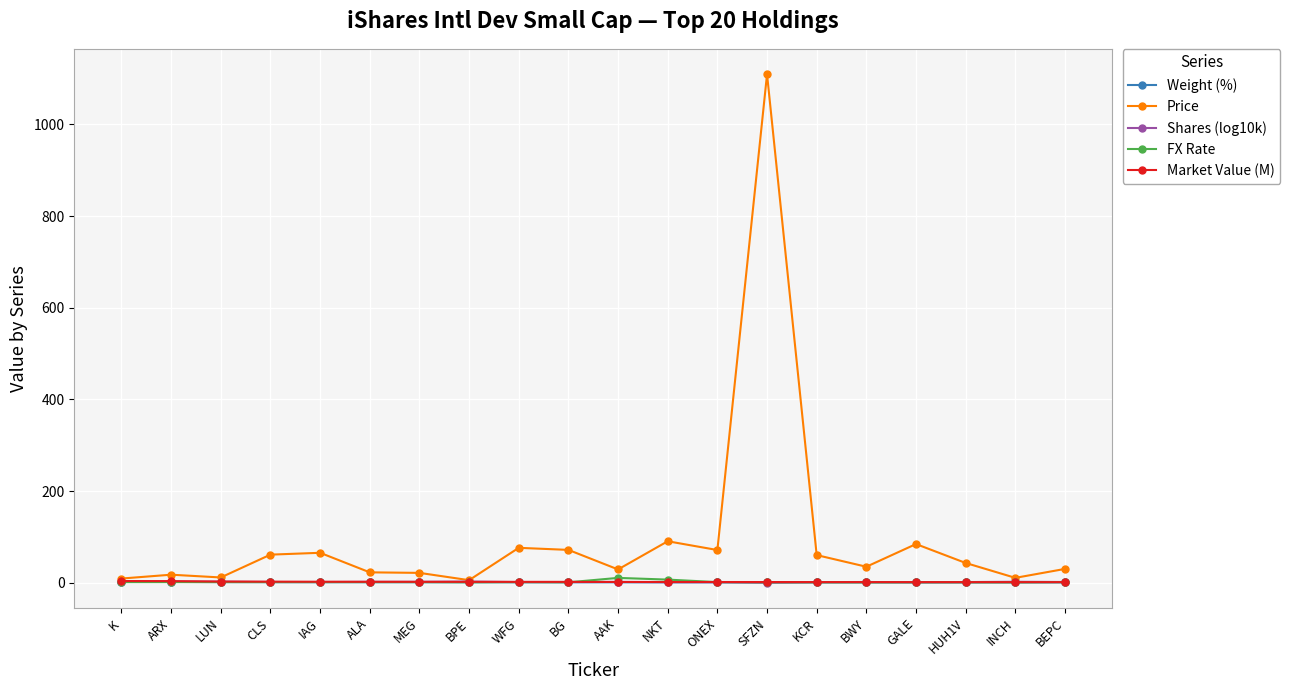

True or false: Shares (log10k) has more than 1 points higher than both neighbors.

True